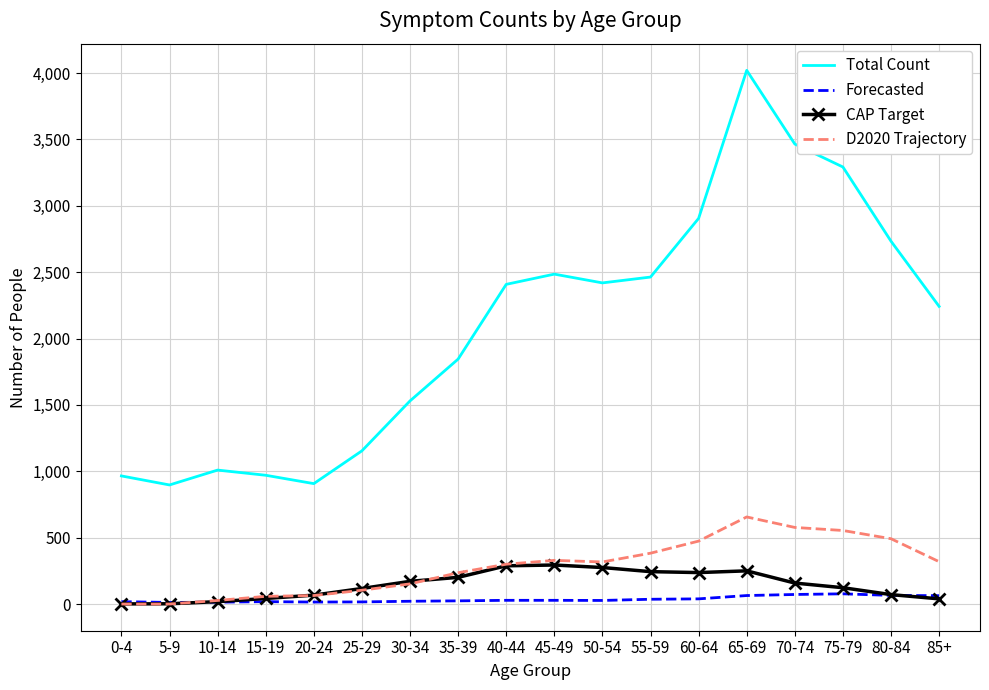

Count the number of categories in the chart.

18